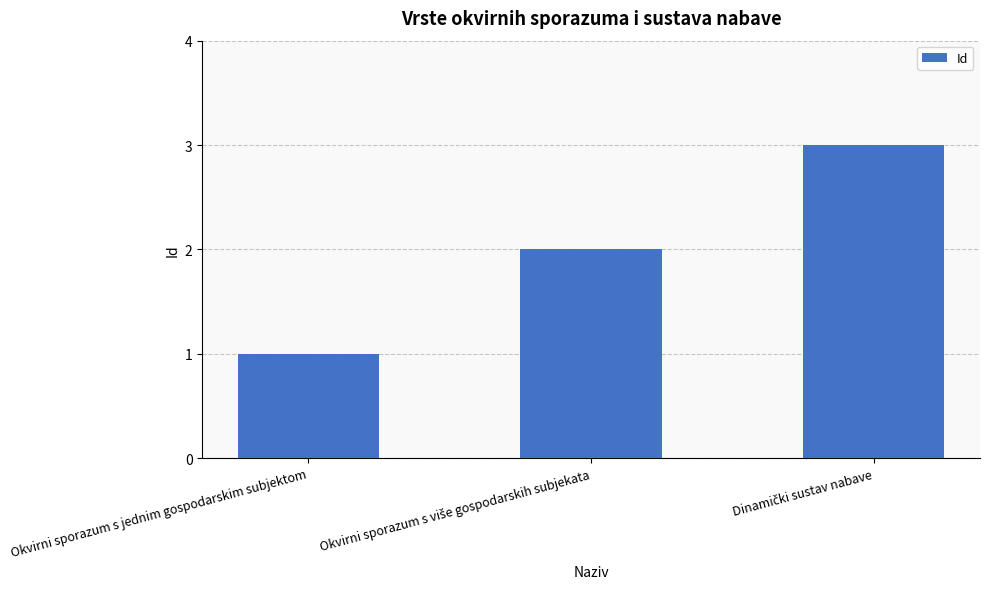

Which label corresponds to the smallest value in the chart?

Okvirni sporazum s jednim gospodarskim subjektom